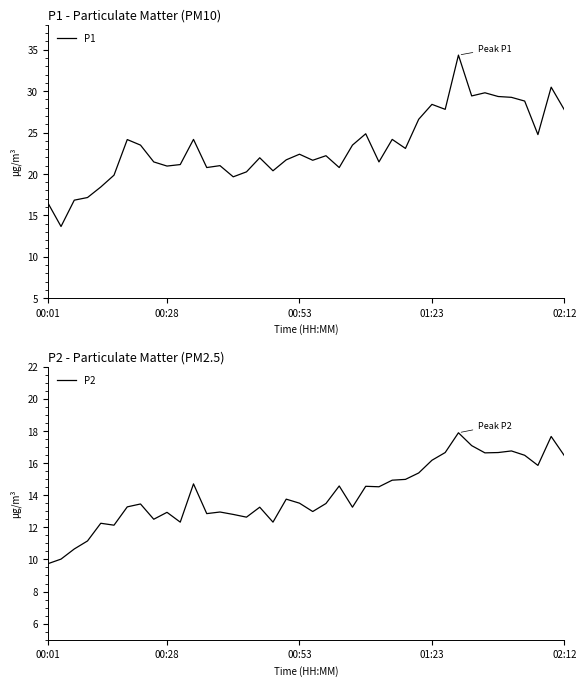

Read the P2 value at 17.

12.3